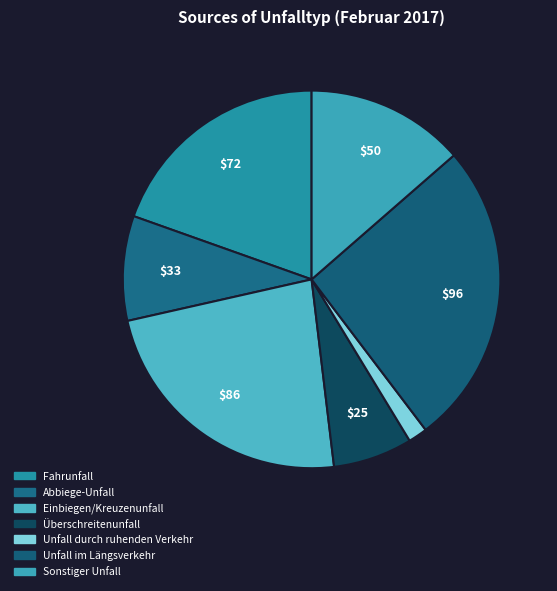

How many slices are in this pie chart?

7